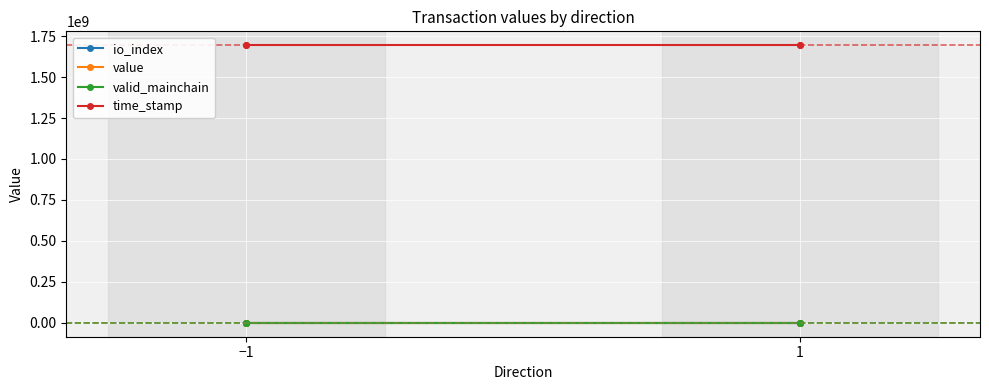

What is the approximate value of value at −1?

6.2